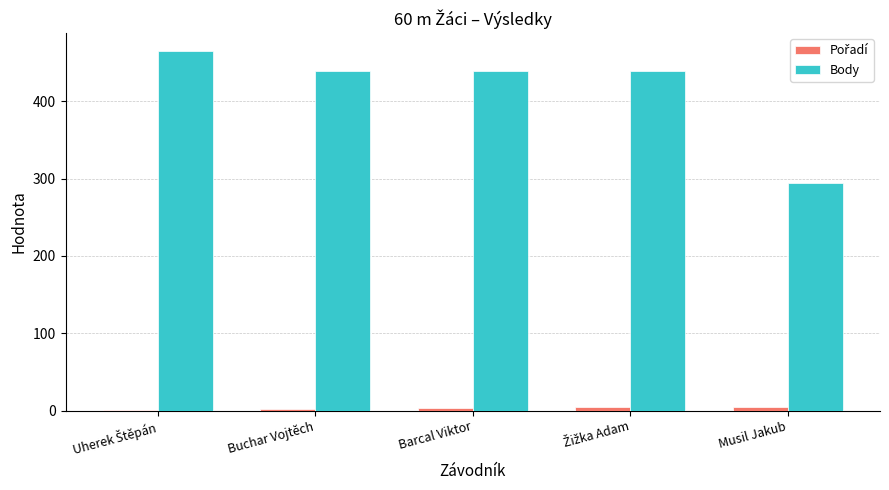

What is the greatest value displayed?

465